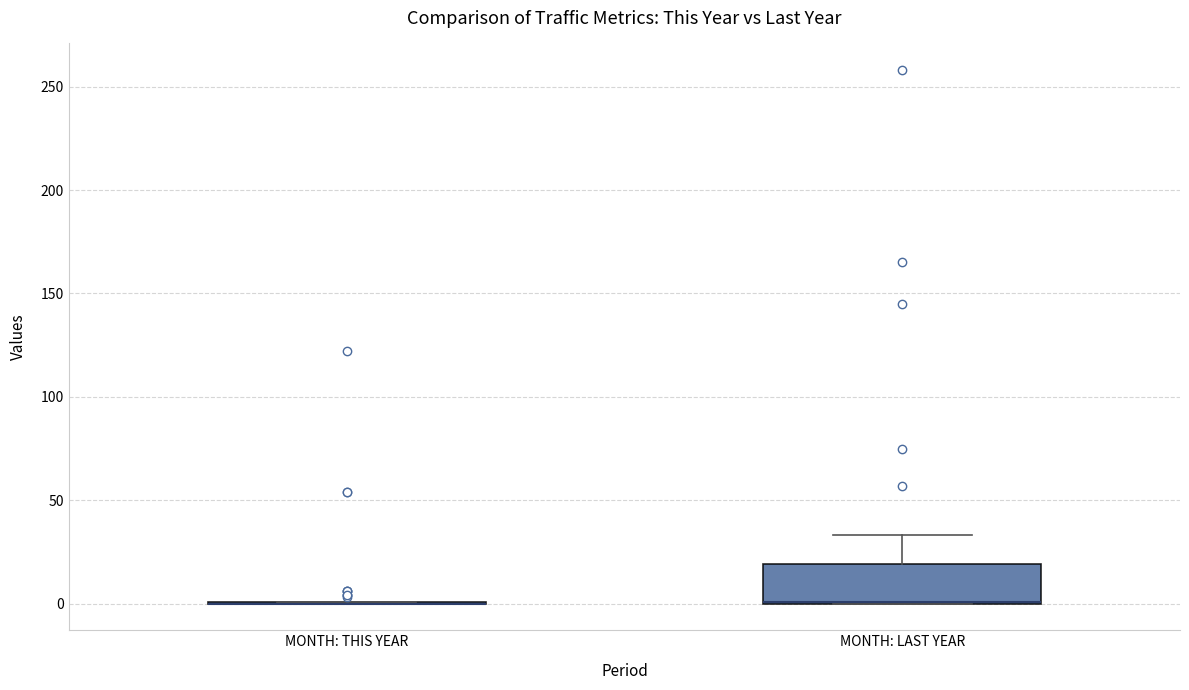

Where does the upper whisker of the box for MONTH: LAST YEAR end on the y-axis? The values are not printed on the chart, so give them approximately, as read against the axis.

35